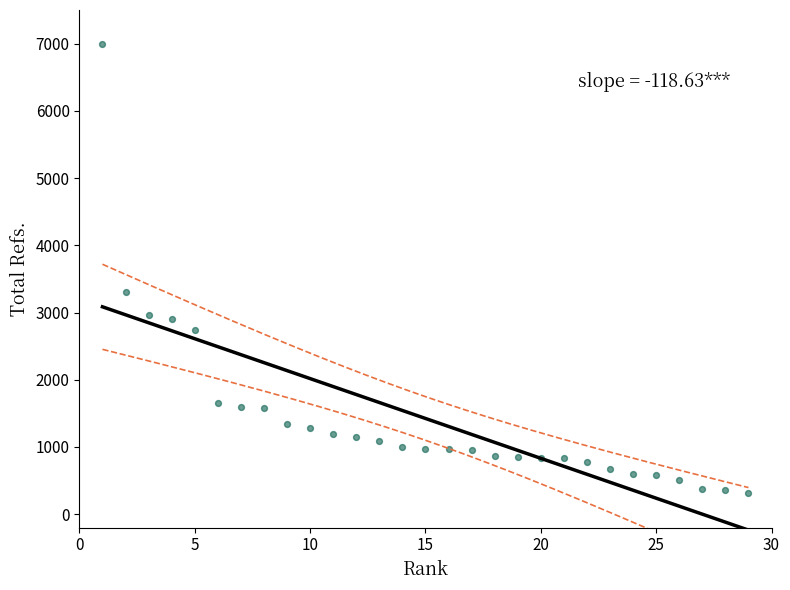

What is the range of Y values (max minus min)?

6681